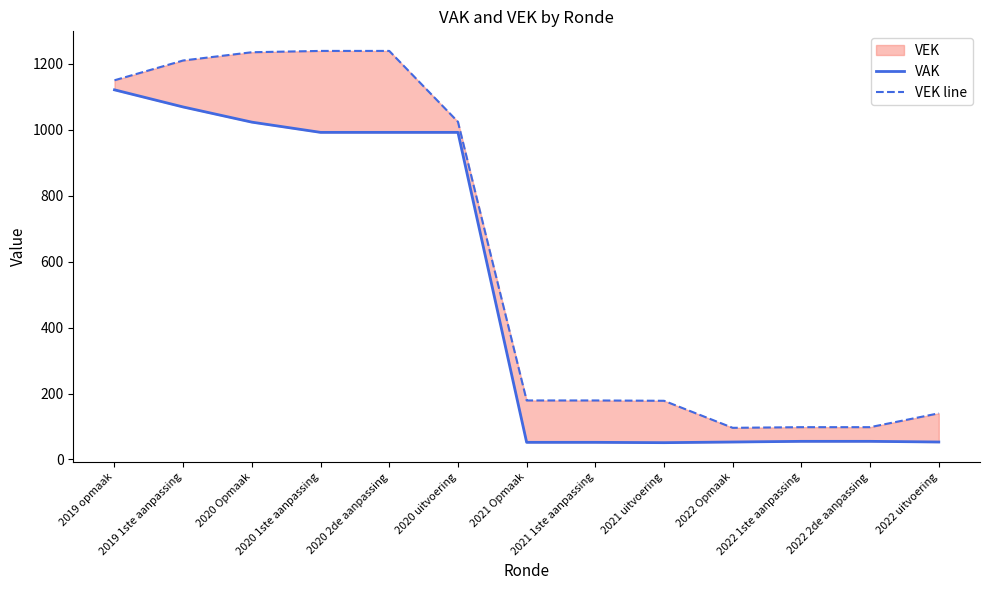

True or false: VAK and VEK line cross at least once.

False